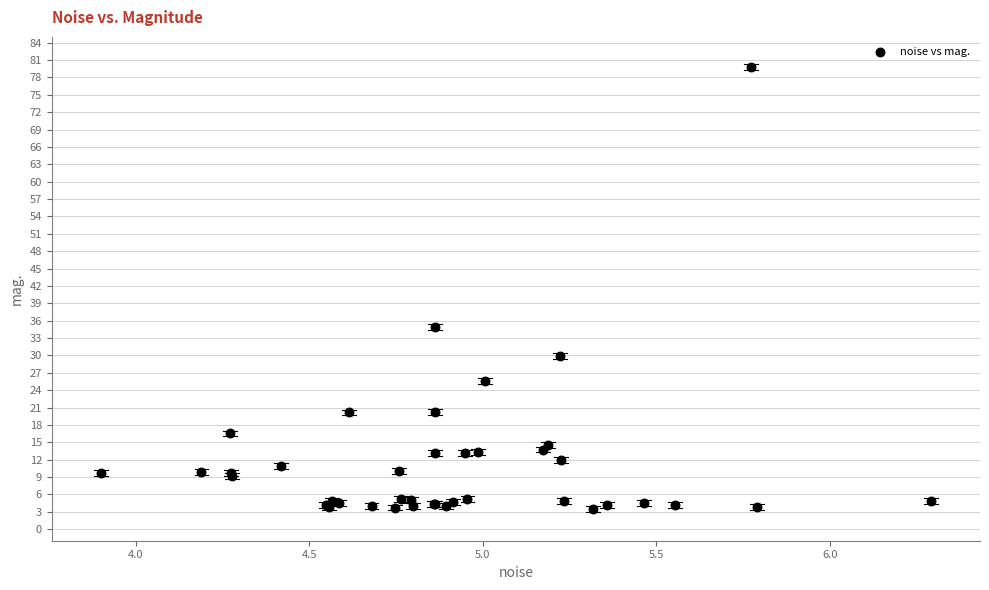

What Y value in the scatter plot is closest to 41?

35.0